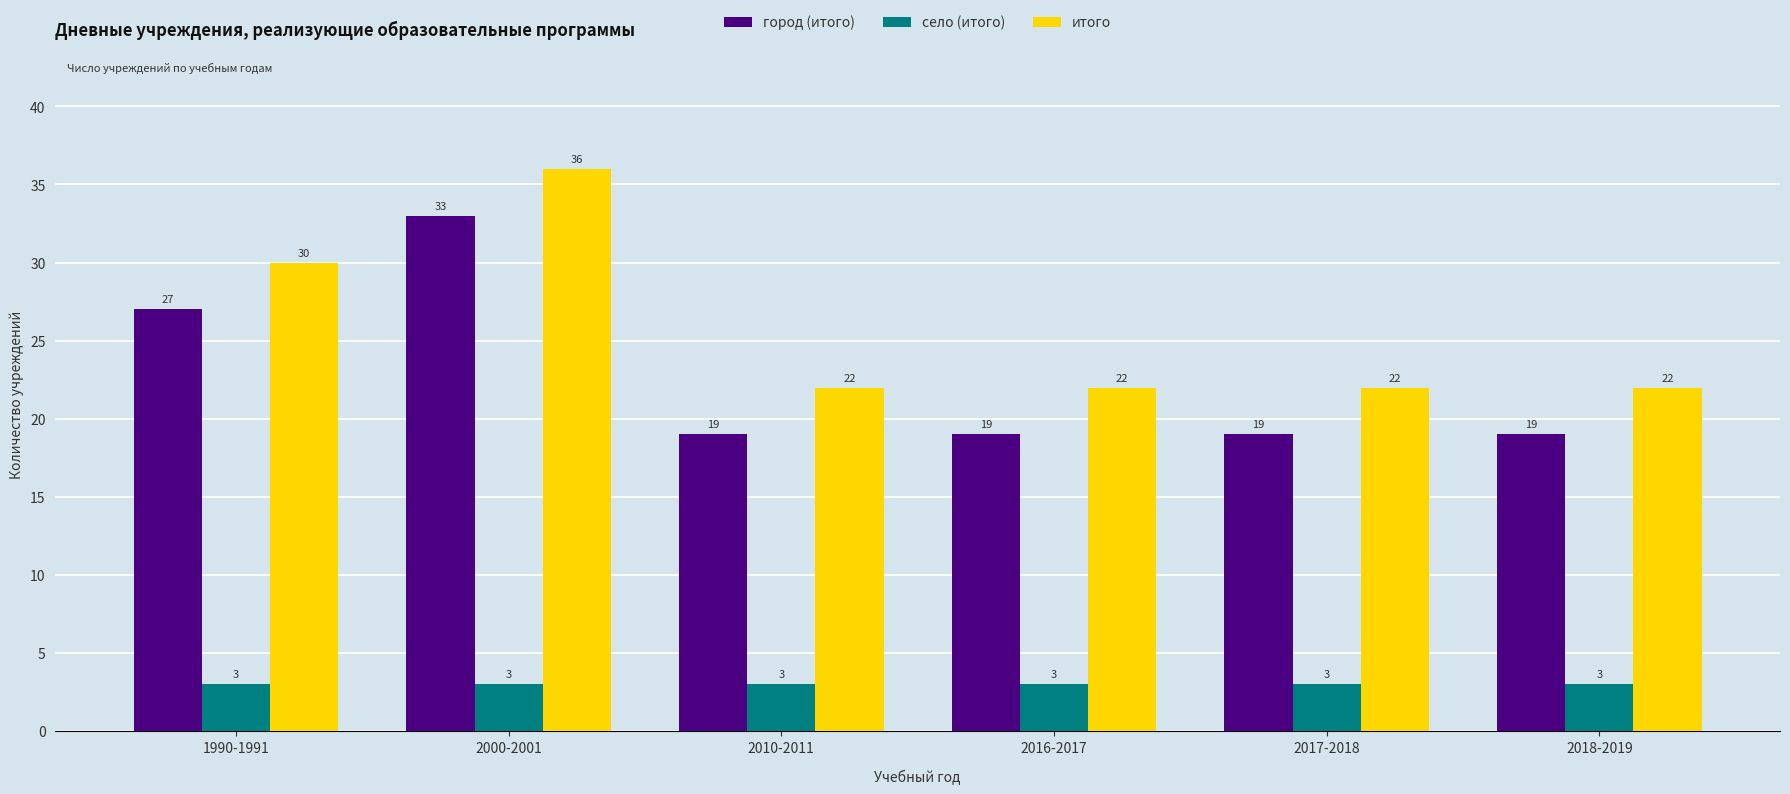

Is it true that город (итого) equals 27 at 1990-1991?

True